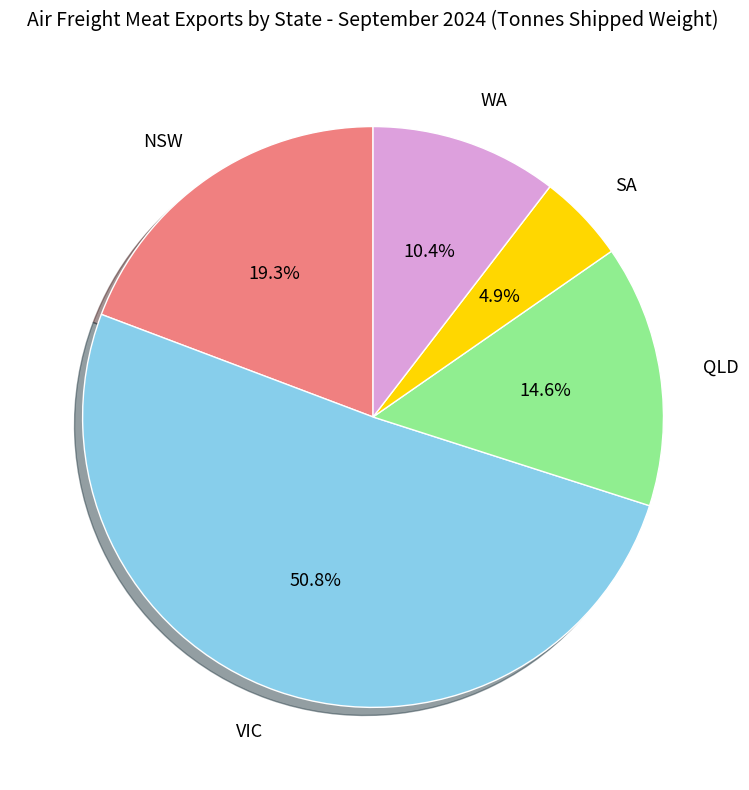

Between SA and QLD, which is larger?

QLD